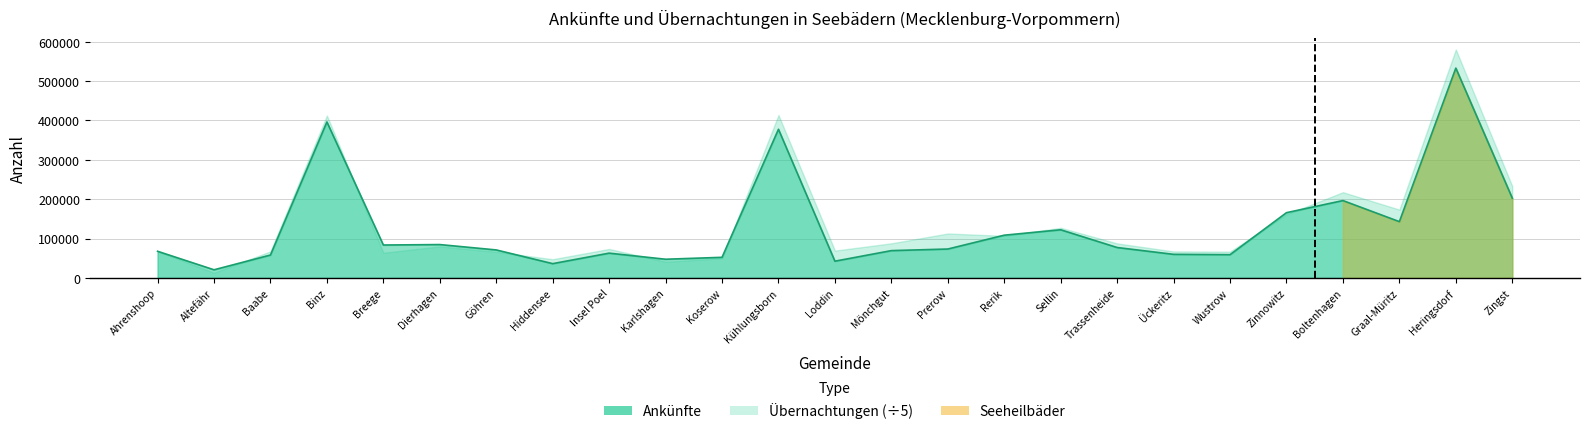

What is the label of the 22nd point from the right?

Binz